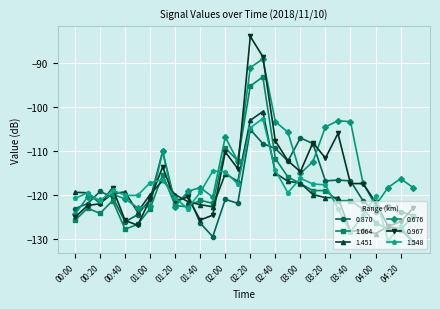

What is the greatest value displayed?

-83.9